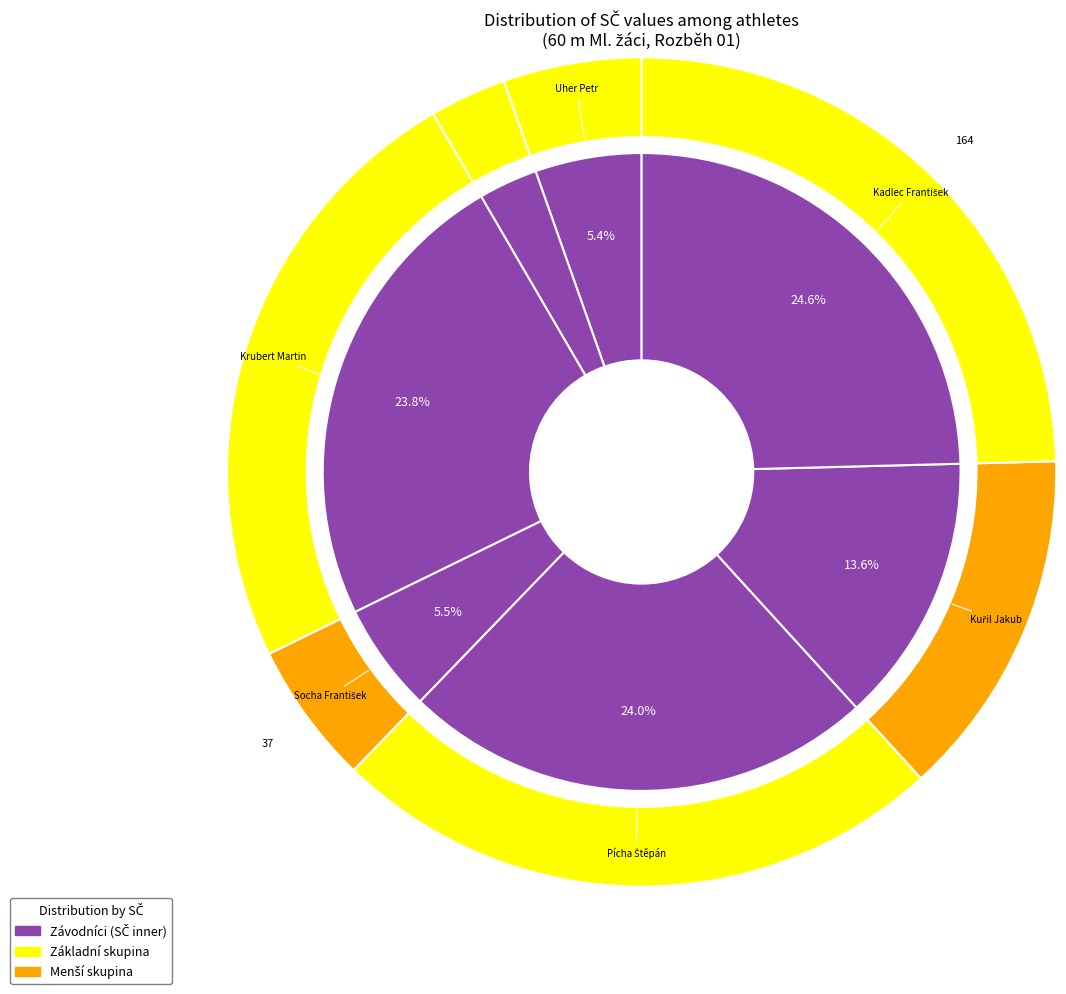

To the nearest percent, what percentage of the pie is Kadlec František?

25%